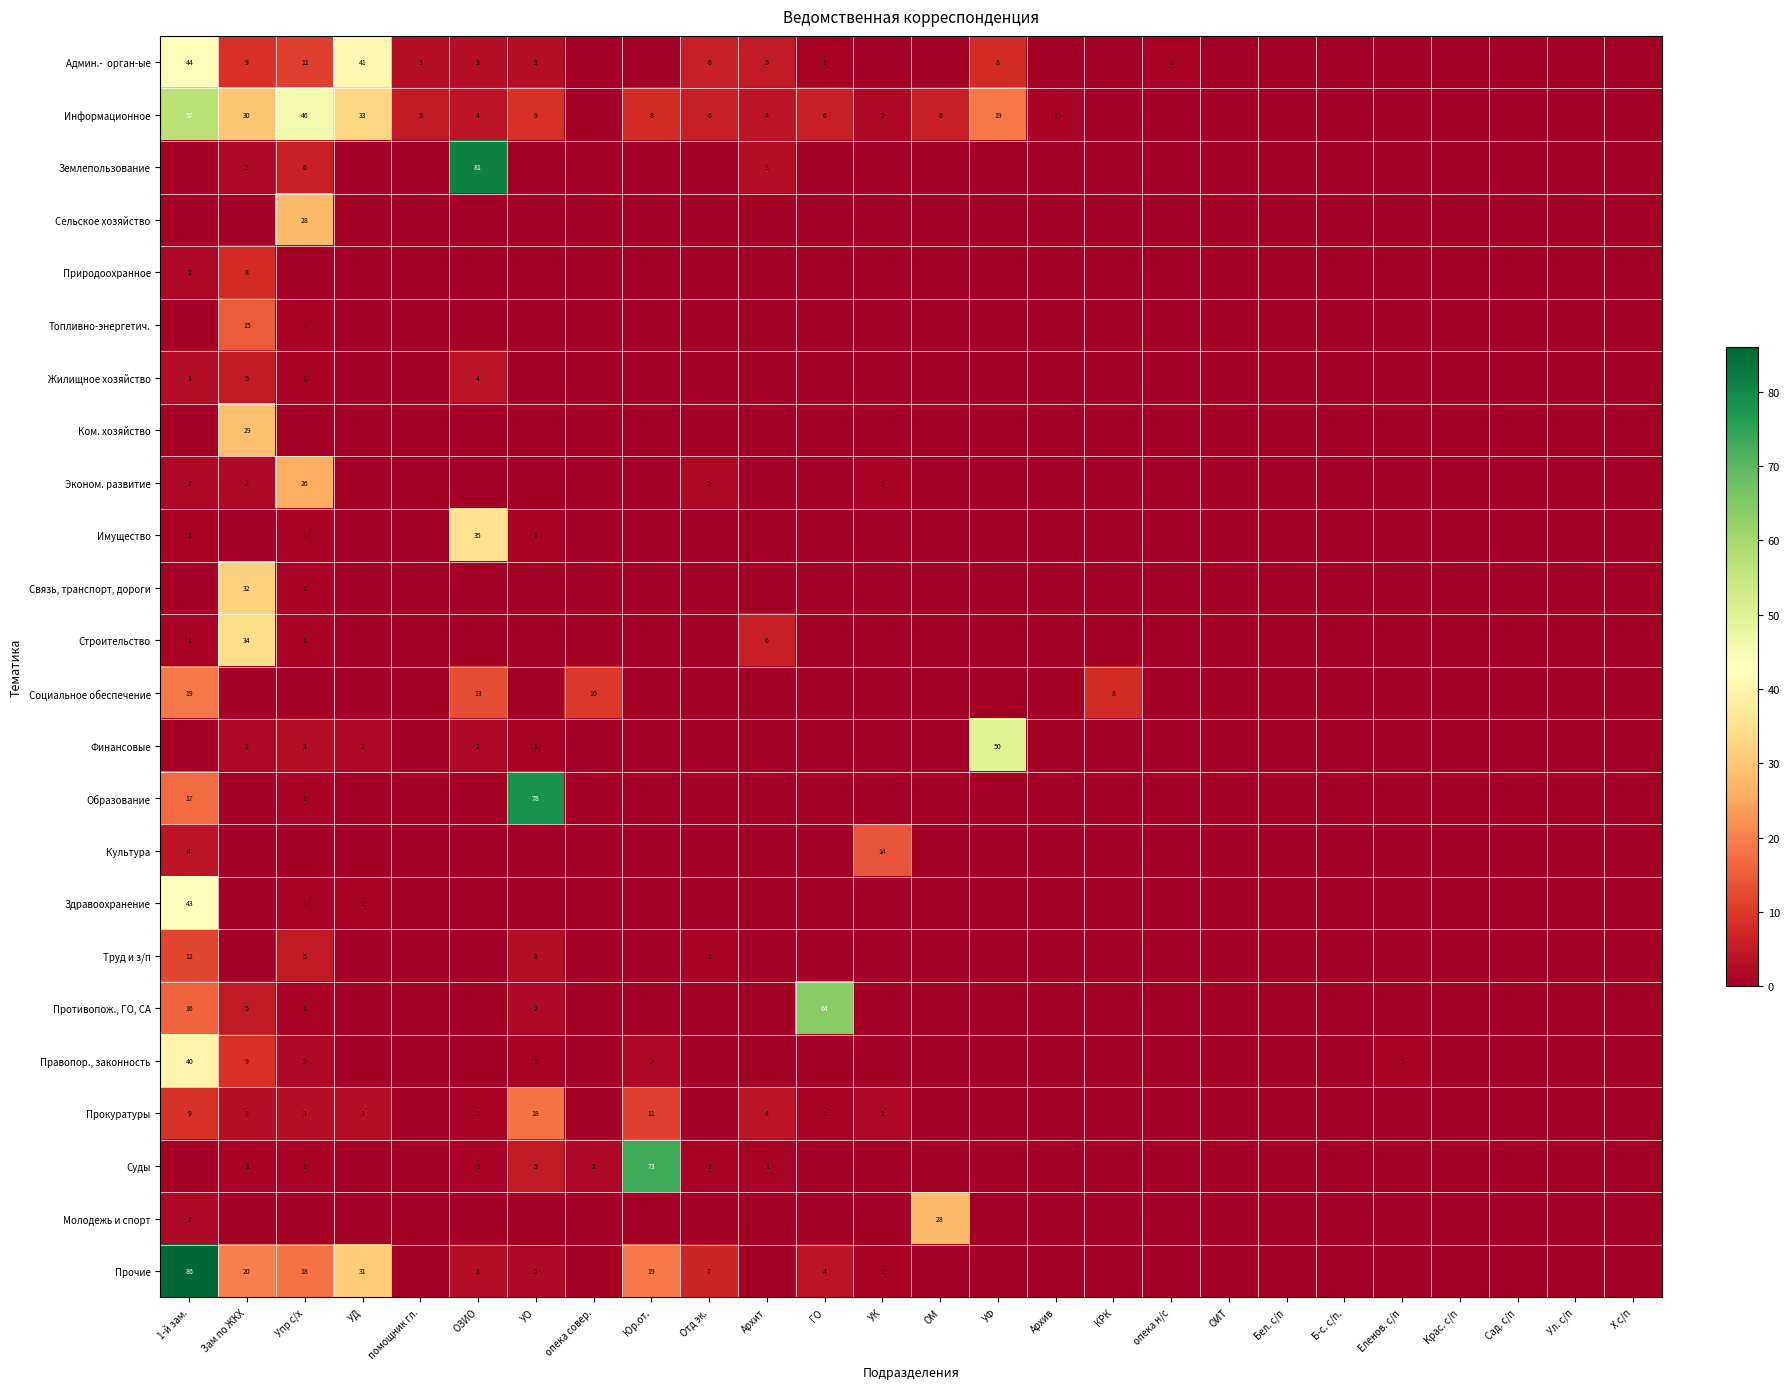

The Финансовые series shows 1 at УО. True or false?

True